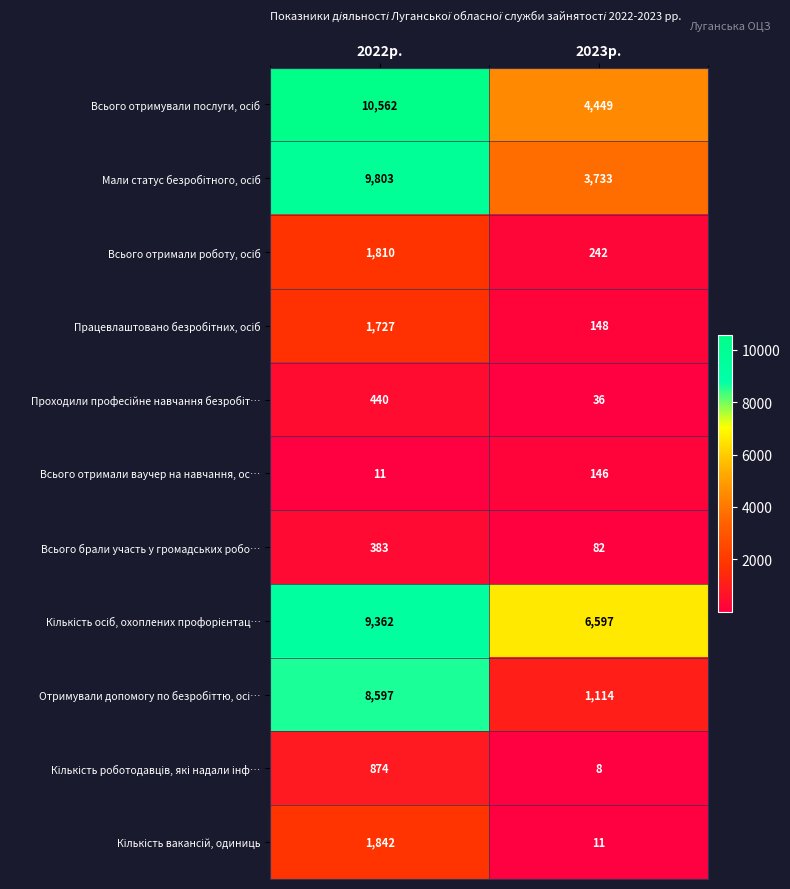

Which label corresponds to the smallest value in the chart?

2023р.